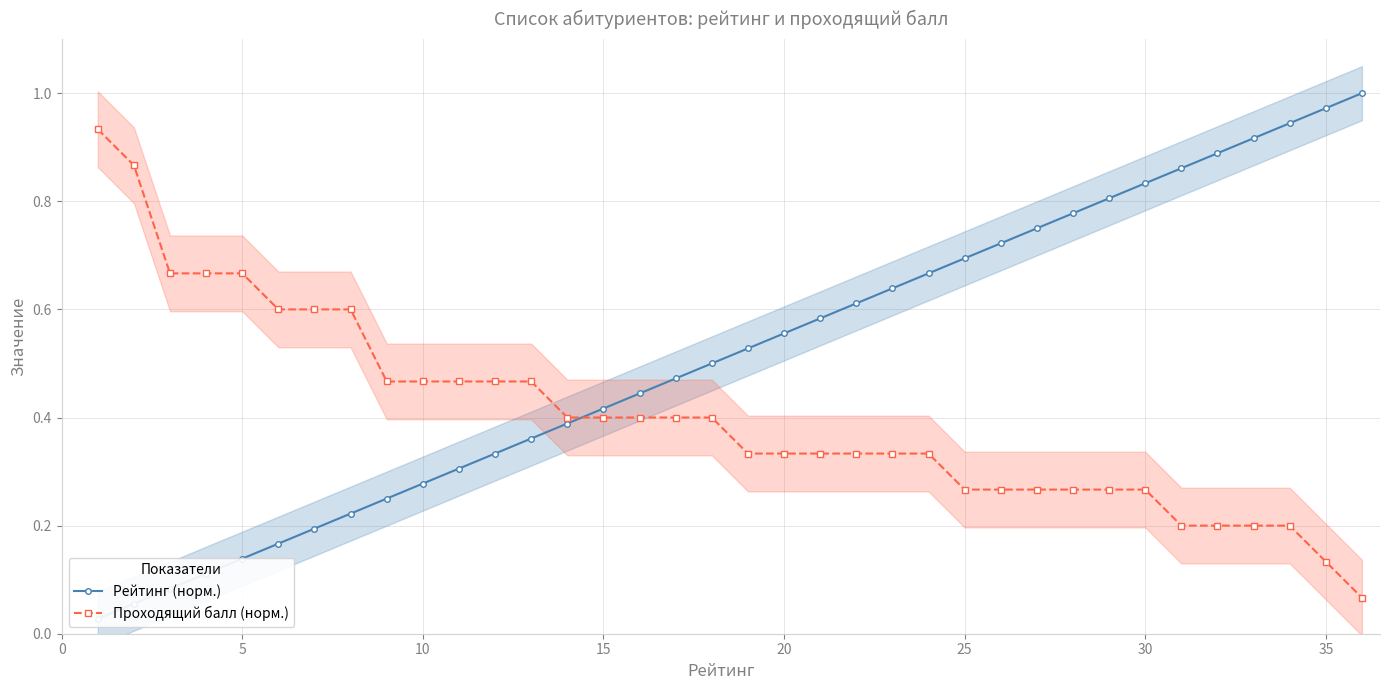

Does the chart display data point markers on the line(s)?

Yes